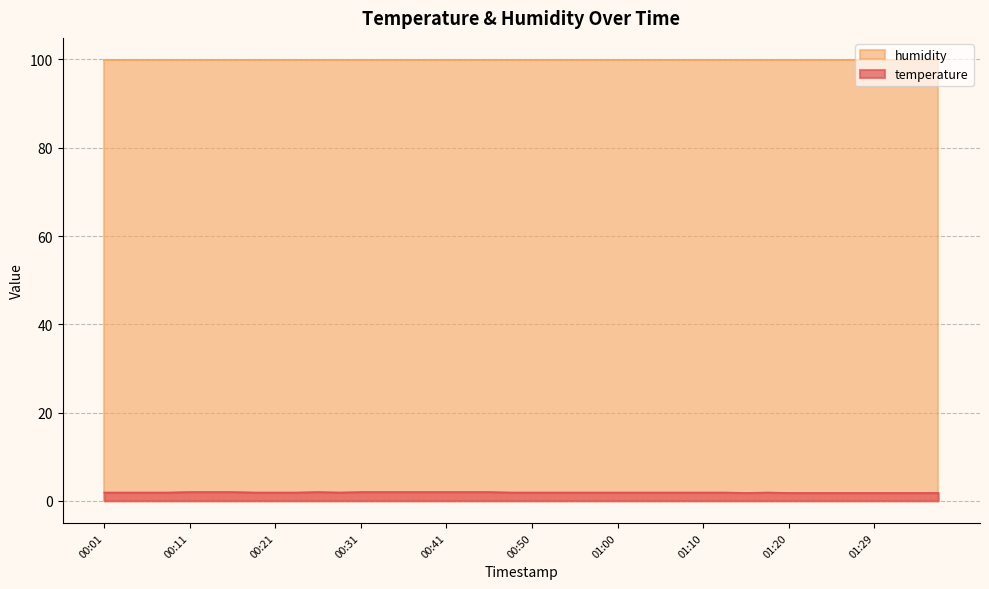

How many values are between 1 and 2?

40